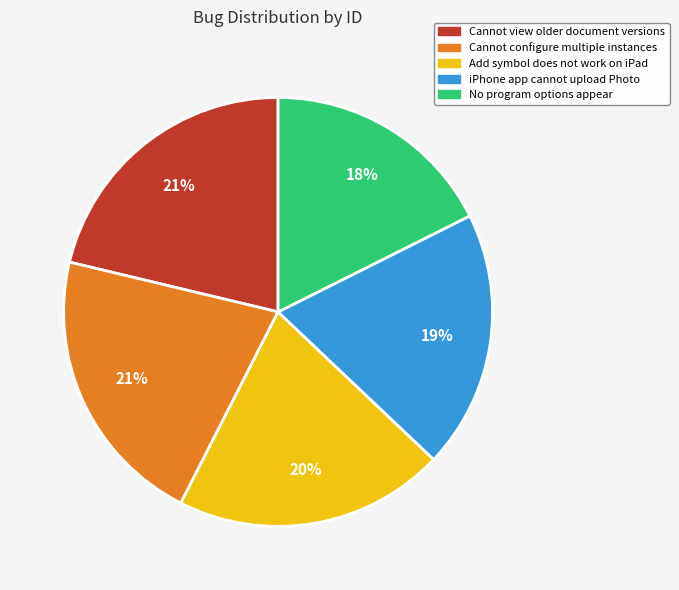

To the nearest percent, what is the average slice percentage?

20%